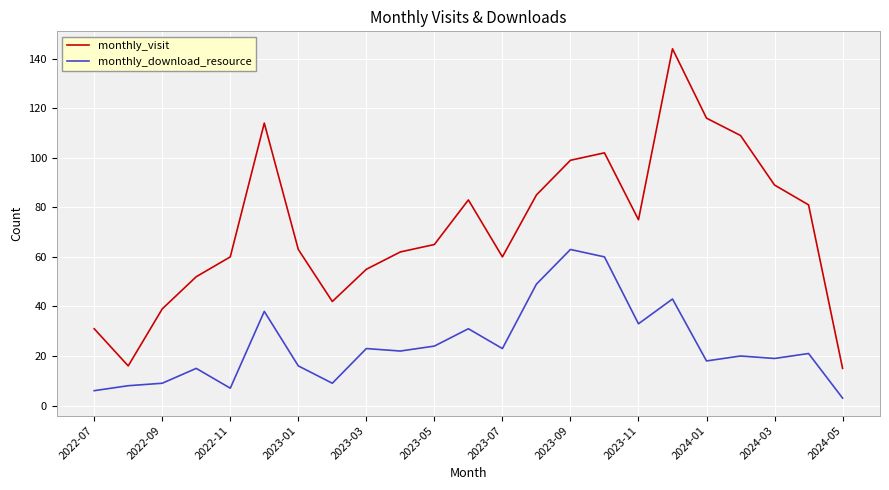

What is the maximum value for monthly_visit?

144